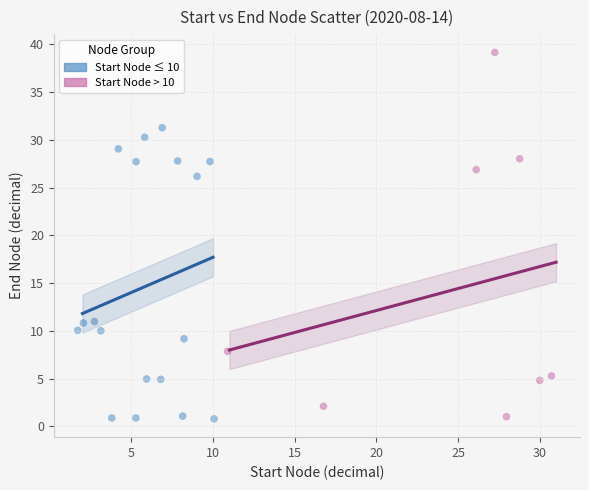

Which series contains the highest Y value?

Start Node > 10